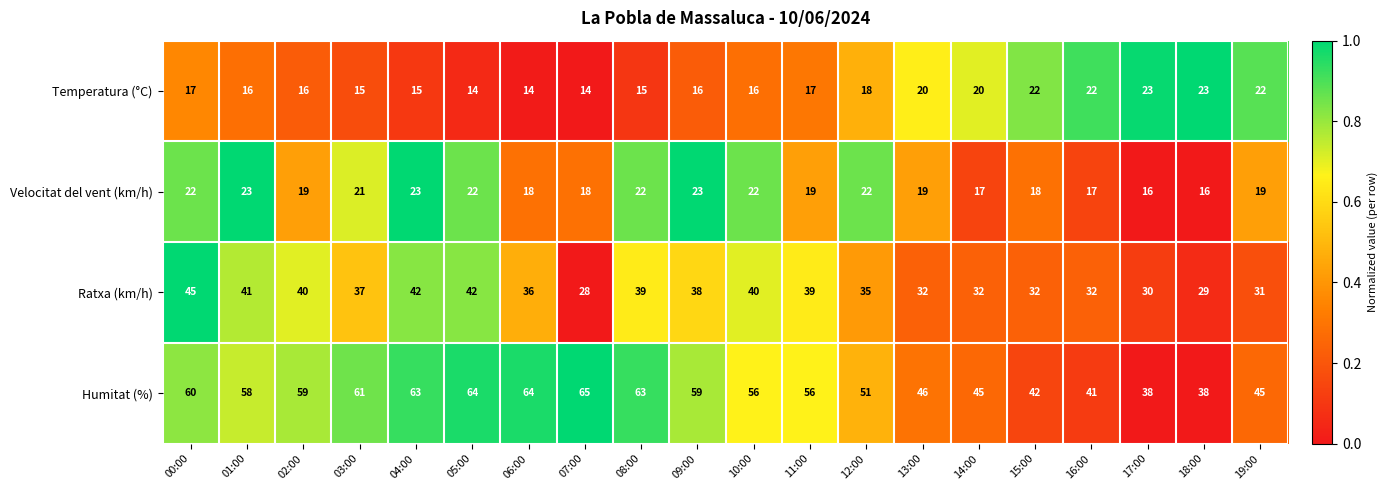

At which label does Velocitat del vent (km/h) first exceed 19?

00:00